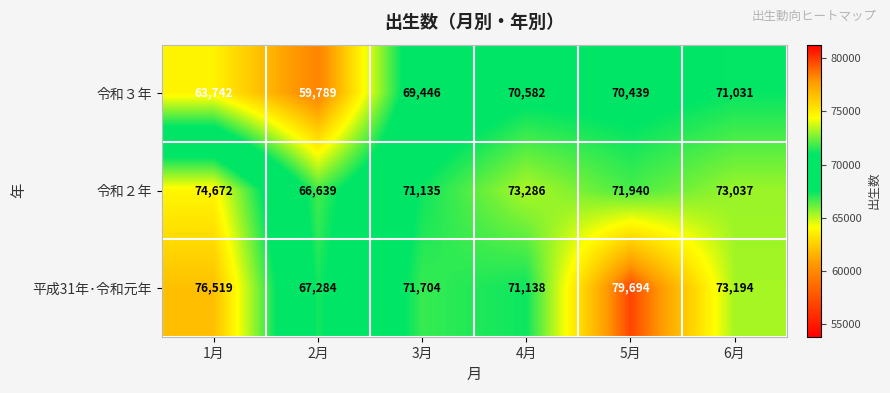

List the series in order of their overall mean, highest first.

平成31年･令和元年, 令和２年, 令和３年